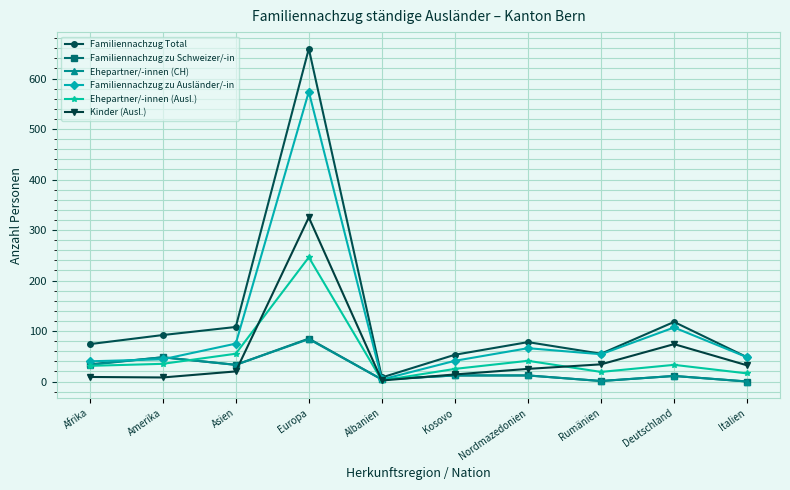

How many series are shown in this chart?

6